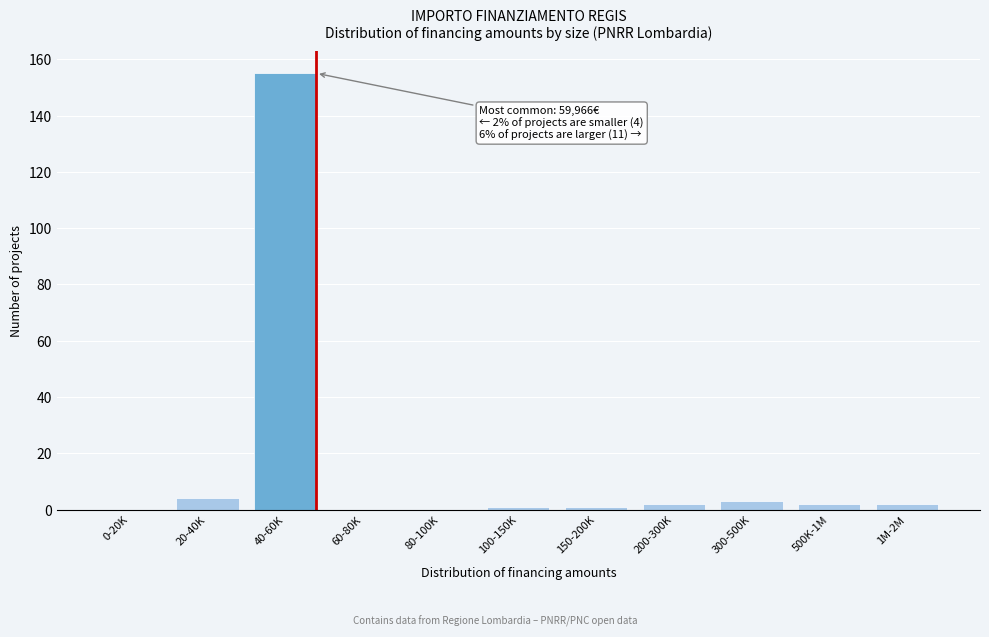

Reading right to left, extract all data points from this chart.

1M-2M=2	500K-1M=2	300-500K=3	200-300K=2	150-200K=1	100-150K=1	80-100K=0	60-80K=0	40-60K=155	20-40K=4	0-20K=0